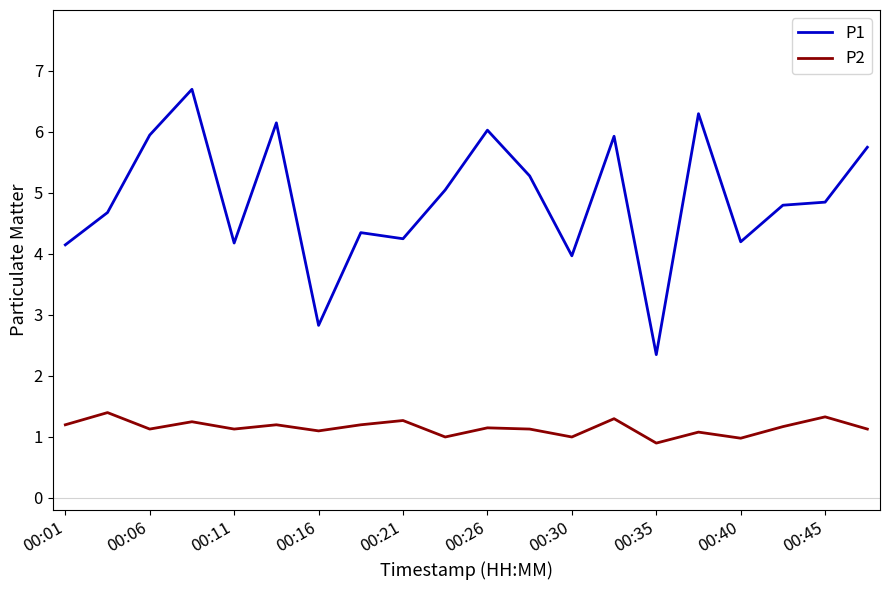

Which series has the largest total across all categories?

P1